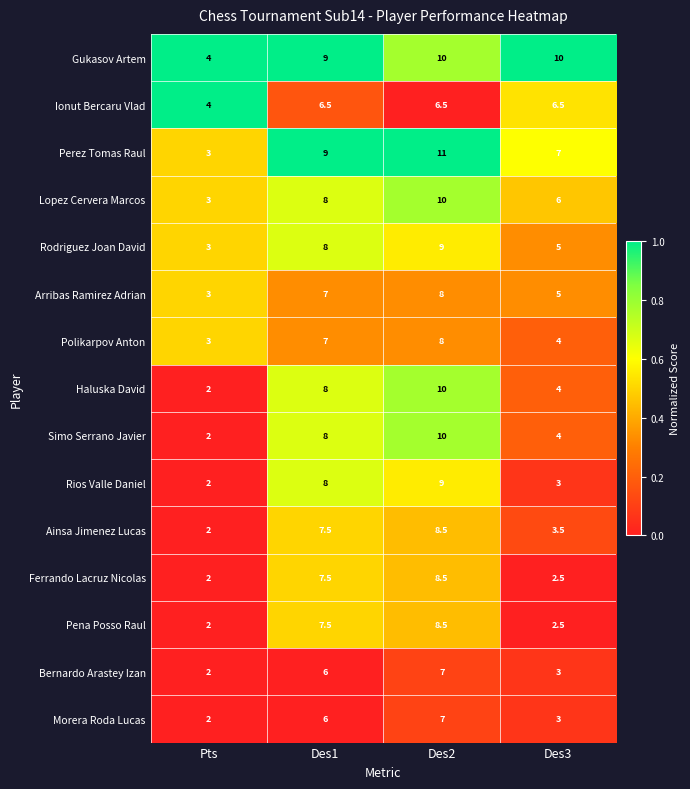

What is the sum of the Lopez Cervera Marcos values at Pts and Des1?

11.0